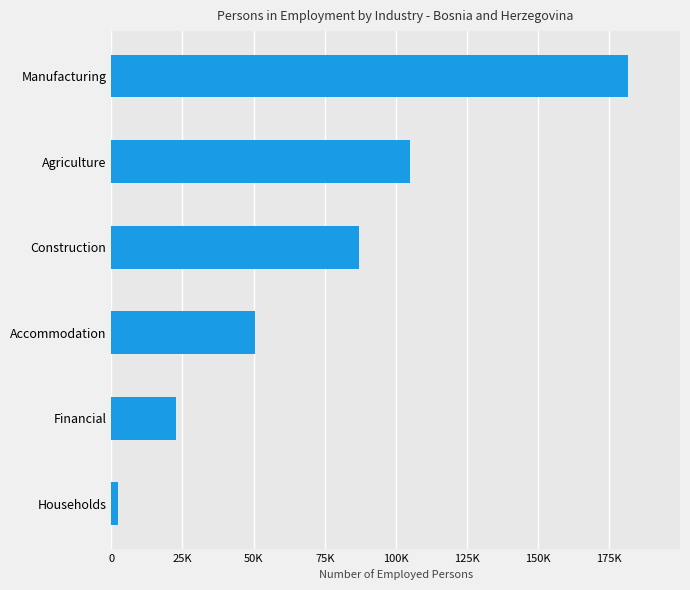

Are the bars horizontal?

Yes